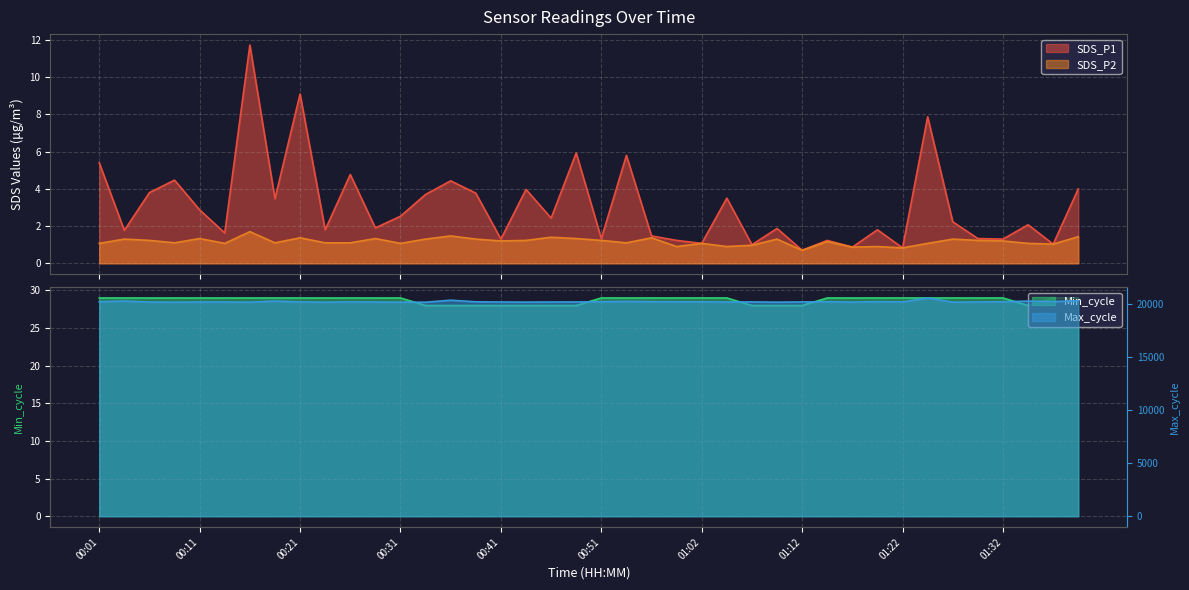

Reading right to left, extract all data points from this chart.

SDS_P1: 01:39=4.0	01:37=1.0	01:34=2.1	01:32=1.3	01:29=1.3	01:27=2.2	01:24=7.9	01:22=0.8	01:19=1.8	01:17=0.9	01:14=1.2	01:12=0.7	01:09=1.9	01:07=1.0	01:04=3.5	01:02=1.1	00:59=1.2	00:57=1.5	00:54=5.8	00:51=1.3	00:49=5.9	00:46=2.4	00:44=4.0	00:41=1.3	00:39=3.8	00:36=4.4	00:34=3.7	00:31=2.5	00:29=1.9	00:26=4.8	00:24=1.8	00:21=9.1	00:19=3.5	00:16=11.7	00:14=1.6	00:11=2.9	00:09=4.5	00:06=3.8	00:04=1.8	00:01=5.4
SDS_P2: 01:39=1.4	01:37=1.0	01:34=1.1	01:32=1.2	01:29=1.2	01:27=1.3	01:24=1.1	01:22=0.8	01:19=0.9	01:17=0.9	01:14=1.2	01:12=0.7	01:09=1.3	01:07=1.0	01:04=0.9	01:02=1.1	00:59=0.9	00:57=1.4	00:54=1.1	00:51=1.2	00:49=1.3	00:46=1.4	00:44=1.2	00:41=1.2	00:39=1.3	00:36=1.5	00:34=1.3	00:31=1.1	00:29=1.3	00:26=1.1	00:24=1.1	00:21=1.4	00:19=1.1	00:16=1.7	00:14=1.1	00:11=1.3	00:09=1.1	00:06=1.2	00:04=1.3	00:01=1.1
Min_cycle: 01:39=29.0	01:37=29.0	01:34=28.0	01:32=29.0	01:29=29.0	01:27=29.0	01:24=29.0	01:22=29.0	01:19=29.0	01:17=29.0	01:14=29.0	01:12=28.0	01:09=28.0	01:07=28.0	01:04=29.0	01:02=29.0	00:59=29.0	00:57=29.0	00:54=29.0	00:51=29.0	00:49=28.0	00:46=28.0	00:44=28.0	00:41=28.0	00:39=28.0	00:36=28.0	00:34=28.0	00:31=29.0	00:29=29.0	00:26=29.0	00:24=29.0	00:21=29.0	00:19=29.0	00:16=29.0	00:14=29.0	00:11=29.0	00:09=29.0	00:06=29.0	00:04=29.0	00:01=29.0
Max_cycle: 01:39=20317.0	01:37=20250.0	01:34=20294.0	01:32=20231.0	01:29=20206.0	01:27=20192.0	01:24=20587.0	01:22=20209.0	01:19=20242.0	01:17=20196.0	01:14=20231.0	01:12=20214.0	01:09=20193.0	01:07=20214.0	01:04=20207.0	01:02=20220.0	00:59=20231.0	00:57=20239.0	00:54=20262.0	00:51=20231.0	00:49=20213.0	00:46=20206.0	00:44=20199.0	00:41=20207.0	00:39=20227.0	00:36=20377.0	00:34=20187.0	00:31=20191.0	00:29=20203.0	00:26=20215.0	00:24=20191.0	00:21=20211.0	00:19=20294.0	00:16=20191.0	00:14=20204.0	00:11=20206.0	00:09=20191.0	00:06=20203.0	00:04=20298.0	00:01=20234.0